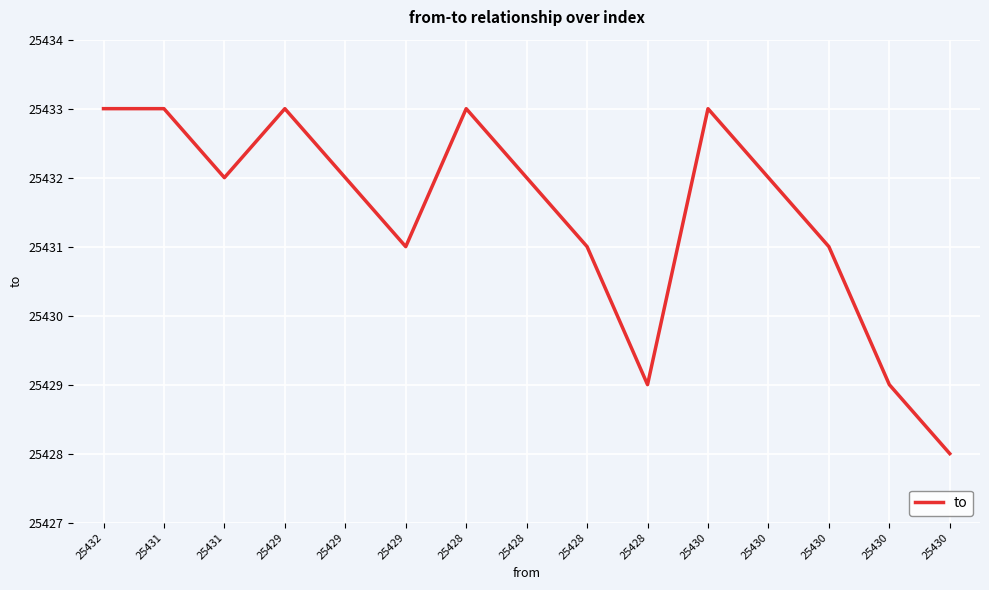

Rank the categories by value from lowest to highest.

25430, 25428, 25430, 25429, 25428, 25430, 25431, 25429, 25428, 25430, 25432, 25431, 25429, 25428, 25430